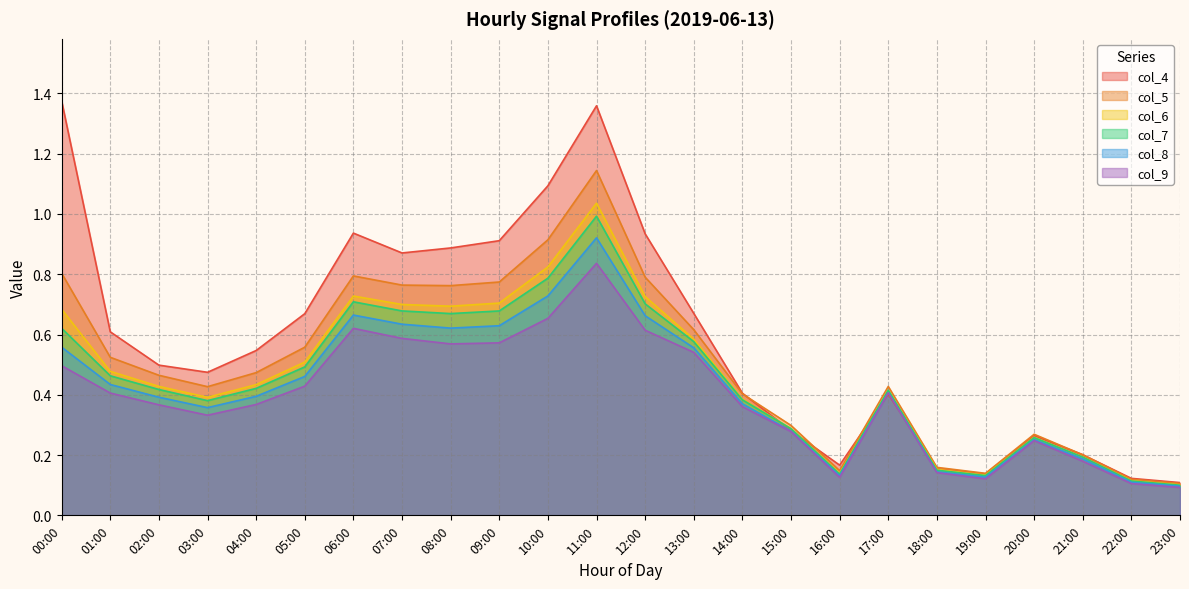

The value of col_5 at 22:00 is 0.1. True or false?

True